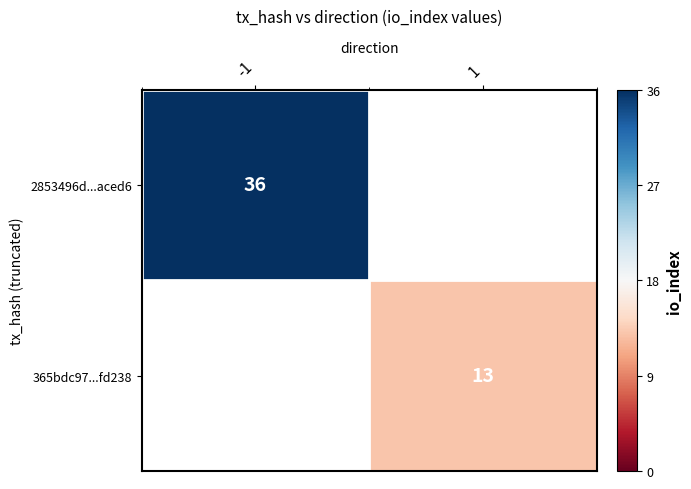

The value of 365bdc97...fd238 at 1 is 13. True or false?

True